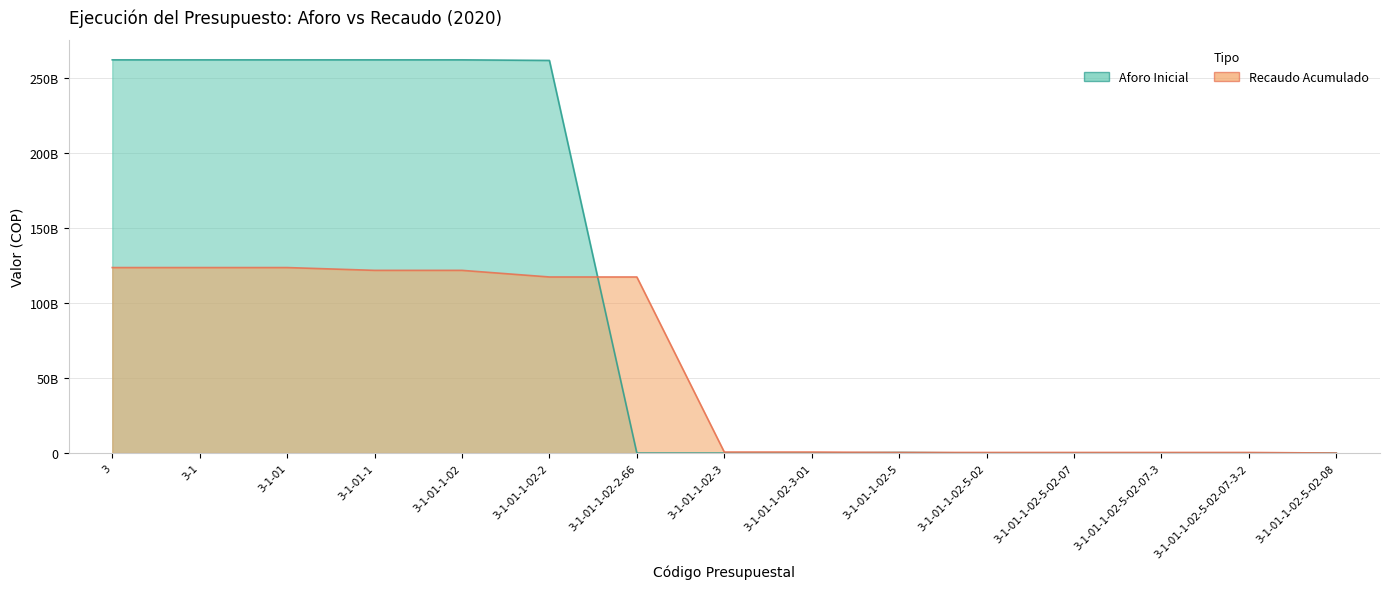

The value of Recaudo Acumulado at 3 is 123784587029.2. True or false?

True